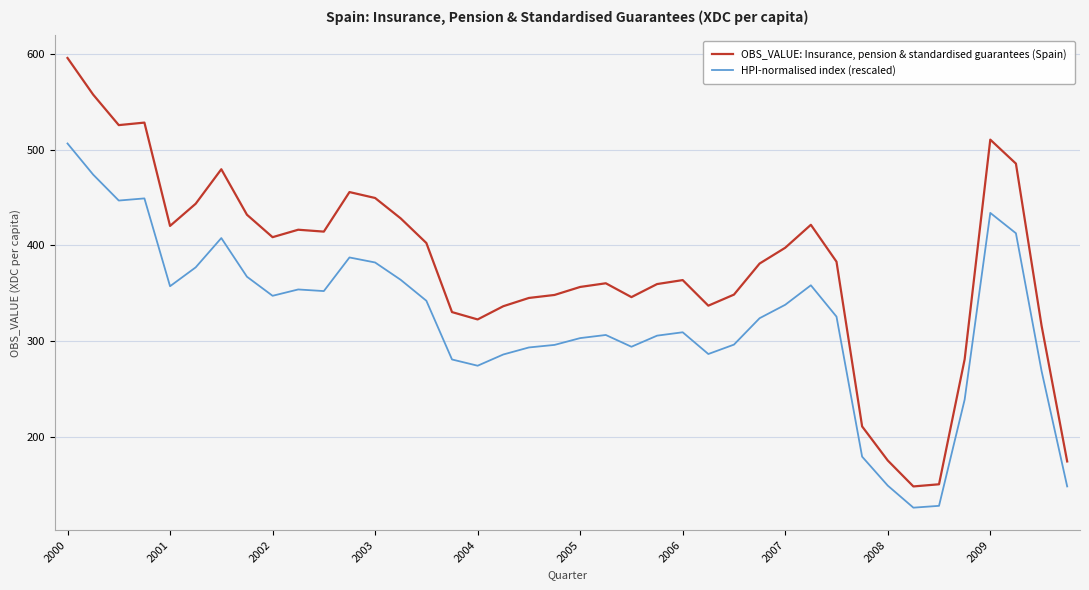

What is the minimum value for HPI-normalised index (rescaled)?

125.8